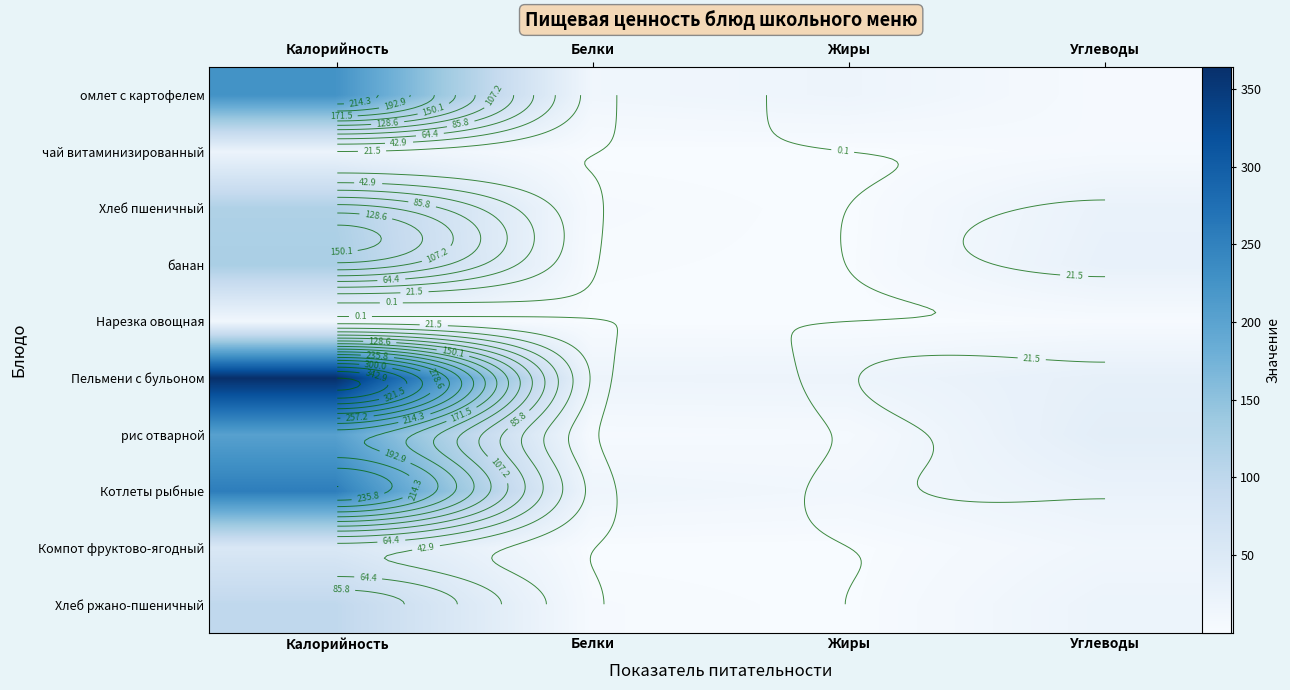

Which series changed the most between Калорийность and Углеводы?

Пельмени с бульоном